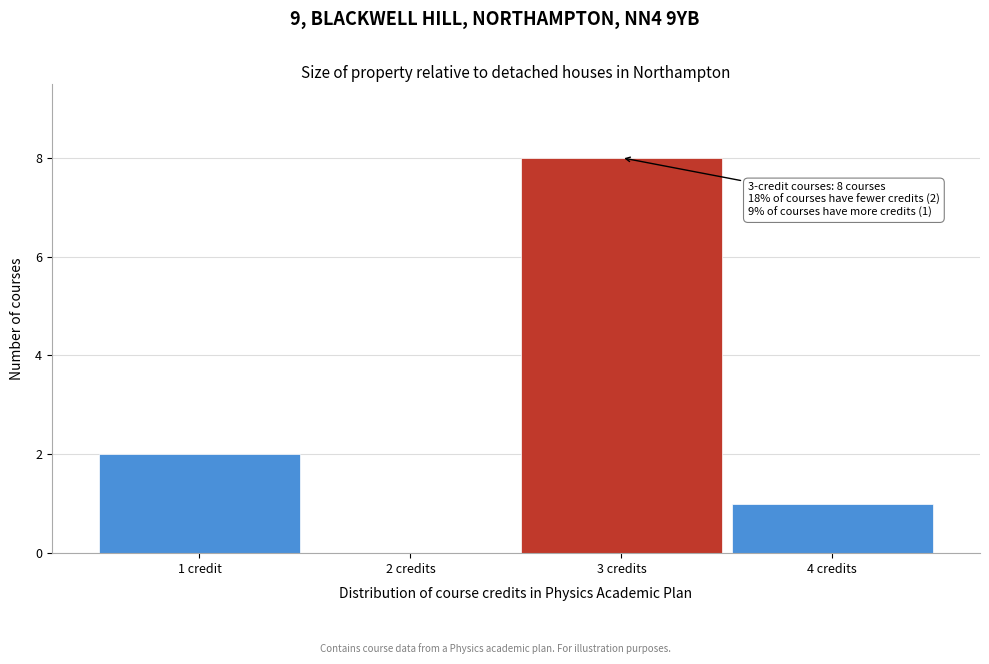

Reading right to left, extract all data points from this chart.

4 credits=1	3 credits=8	2 credits=0	1 credit=2